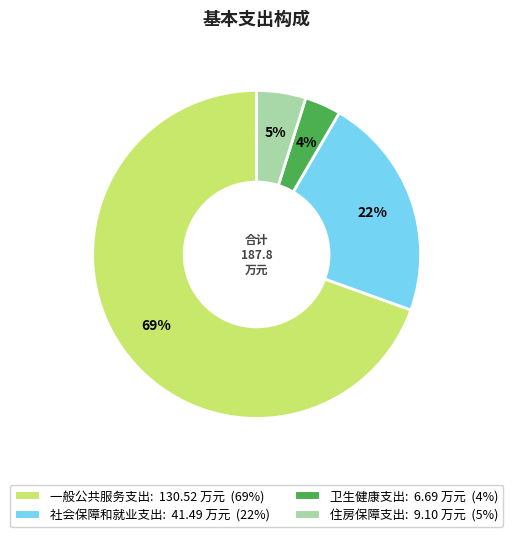

Which has a higher value, 一般公共服务支出 or 社会保障和就业支出?

一般公共服务支出